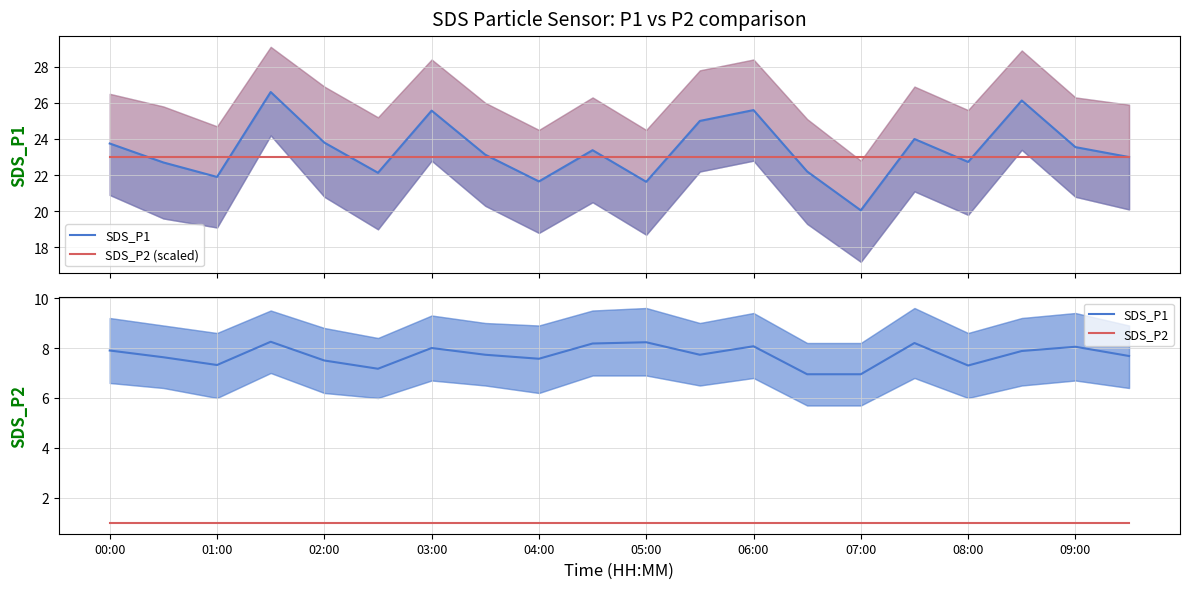

What is the value of the SDS_P1 point at the 17th from the left?

7.3